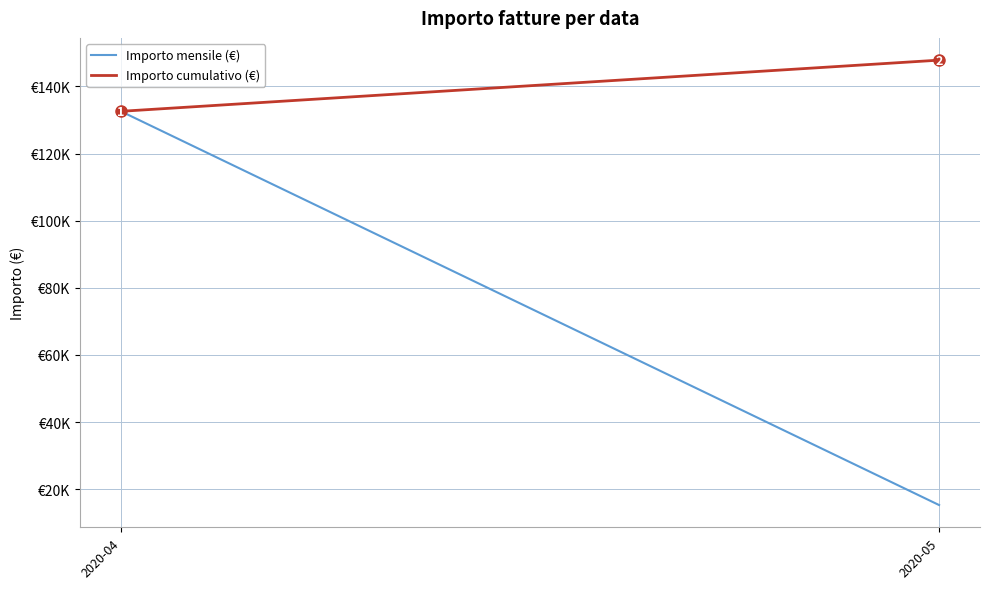

What value does the Importo cumulativo (€) series have at 2020-04?

132587.1